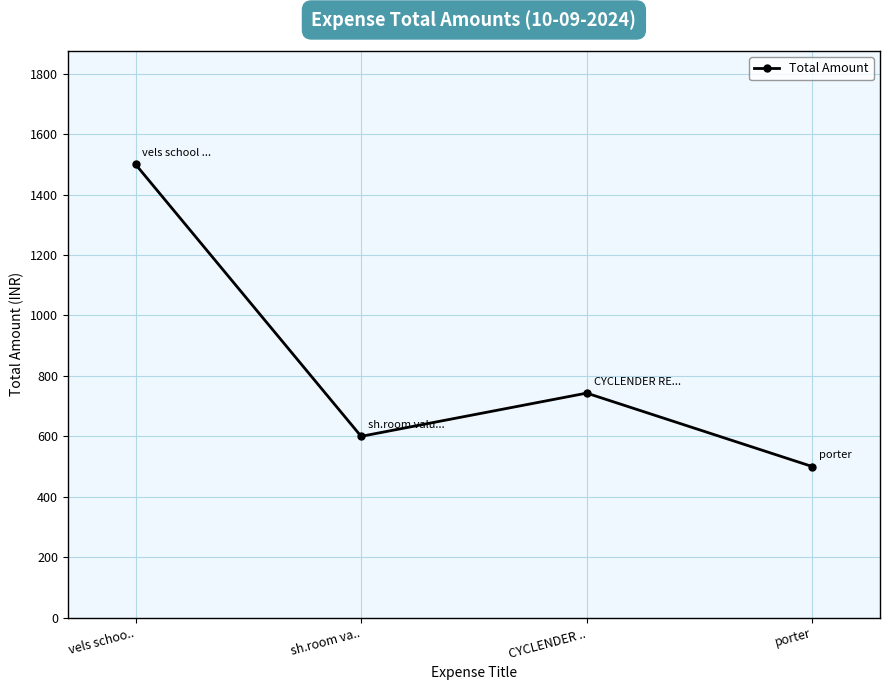

What is the difference between the maximum and minimum values?

1000